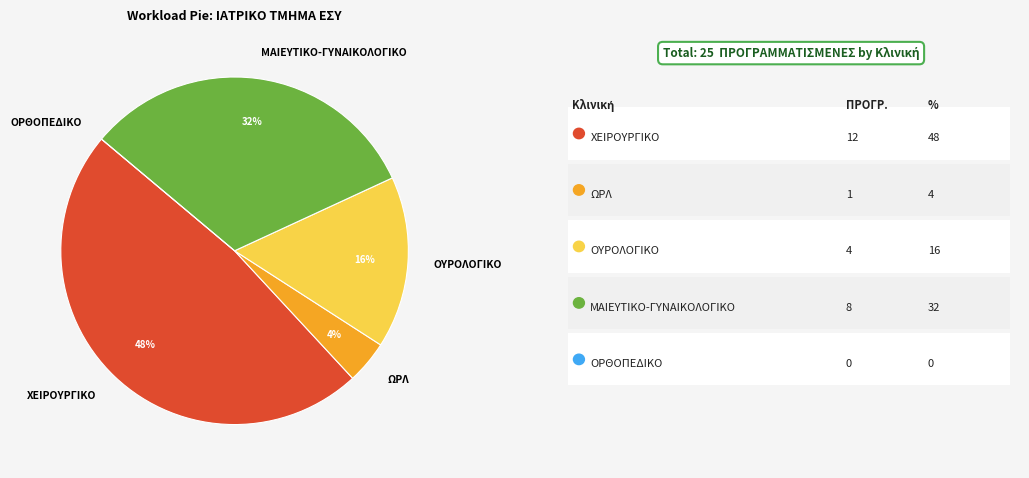

To the nearest percent, what is the difference between the largest and smallest slice percentages?

48%